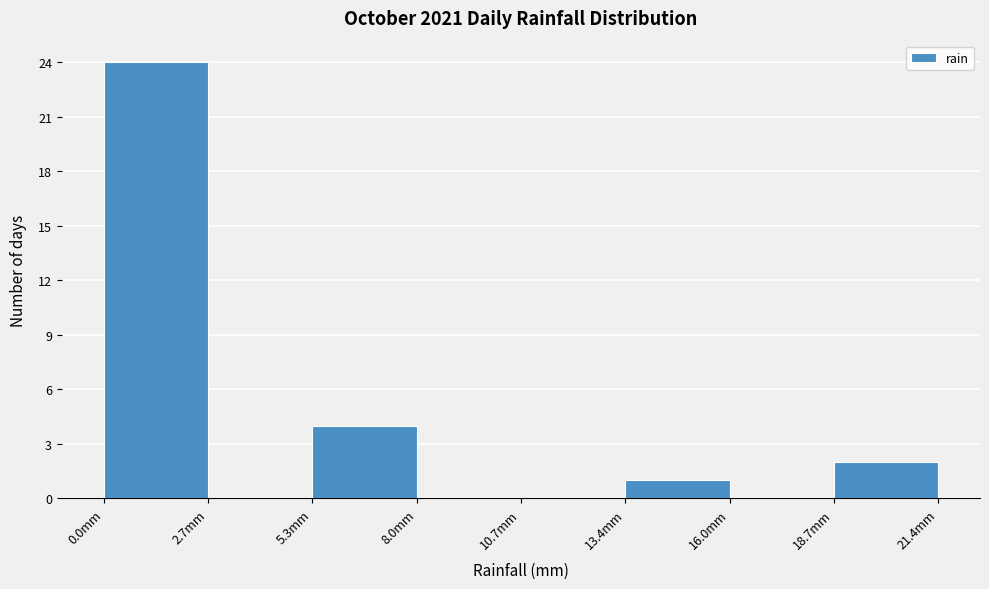

Reading left to right, transcribe this chart: for each bar, give the range it covers on the x-axis and its height. Neither the bar edges nor the heights are printed on the chart, so give them approximately, as read against the axes.

0.0 to 2.5: 24
2.5 to 5.5: 0
5.5 to 8.0: 4
8.0 to 10.5: 0
10.5 to 13.5: 0
13.5 to 16.0: 1
16.0 to 18.5: 0
18.5 to 21.5: 2